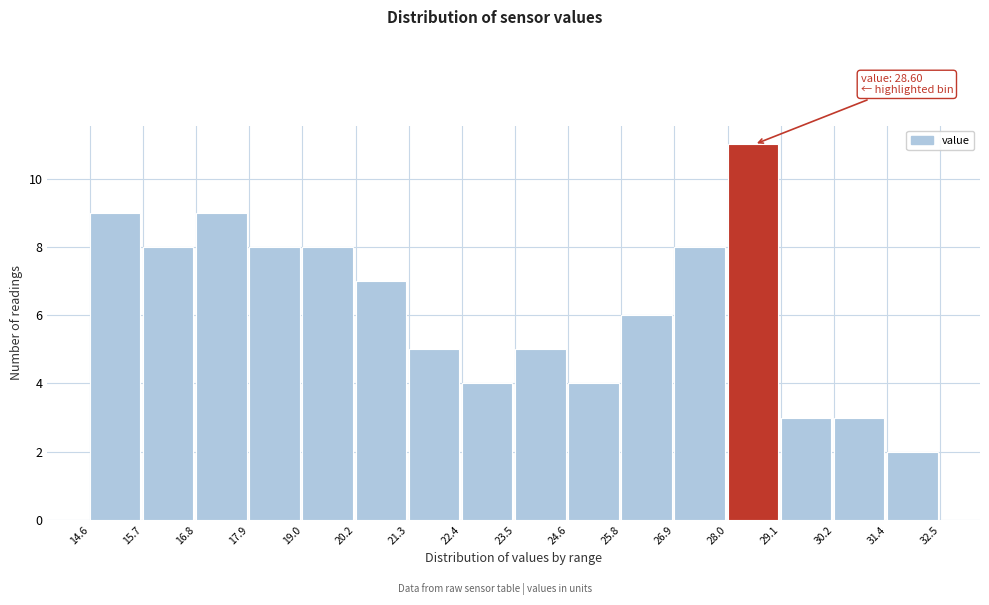

Over which range of the x-axis is the bar tallest?

28.0 to 29.1